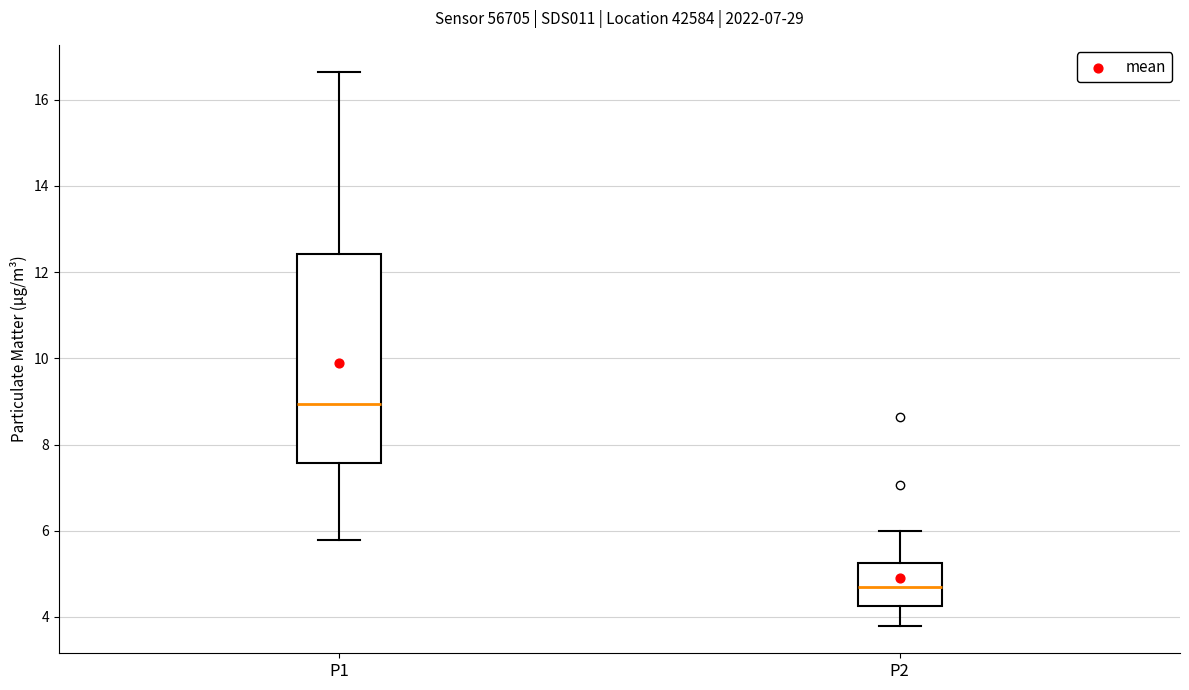

Which box is the tallest, from its lower edge to its upper edge?

P1